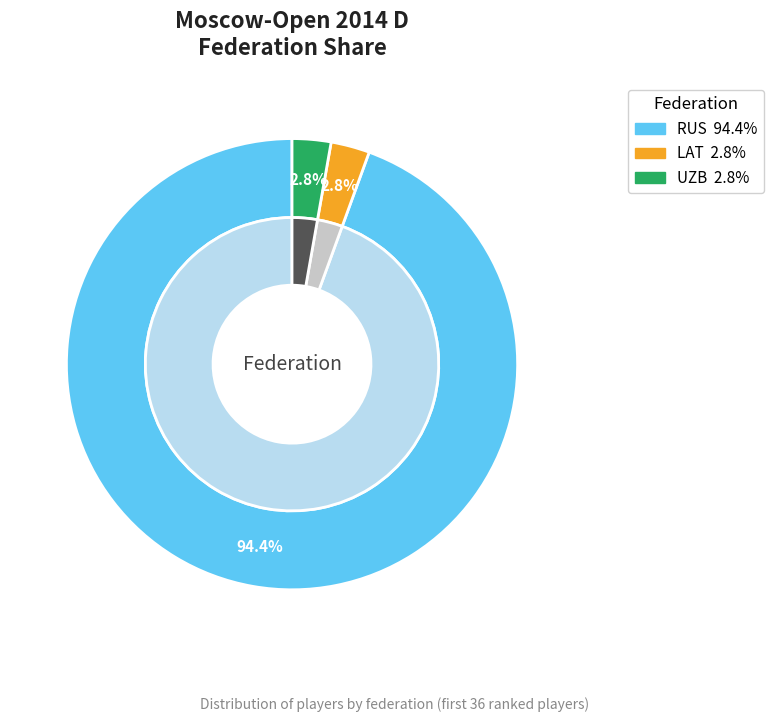

Which slice is the largest?

RUS